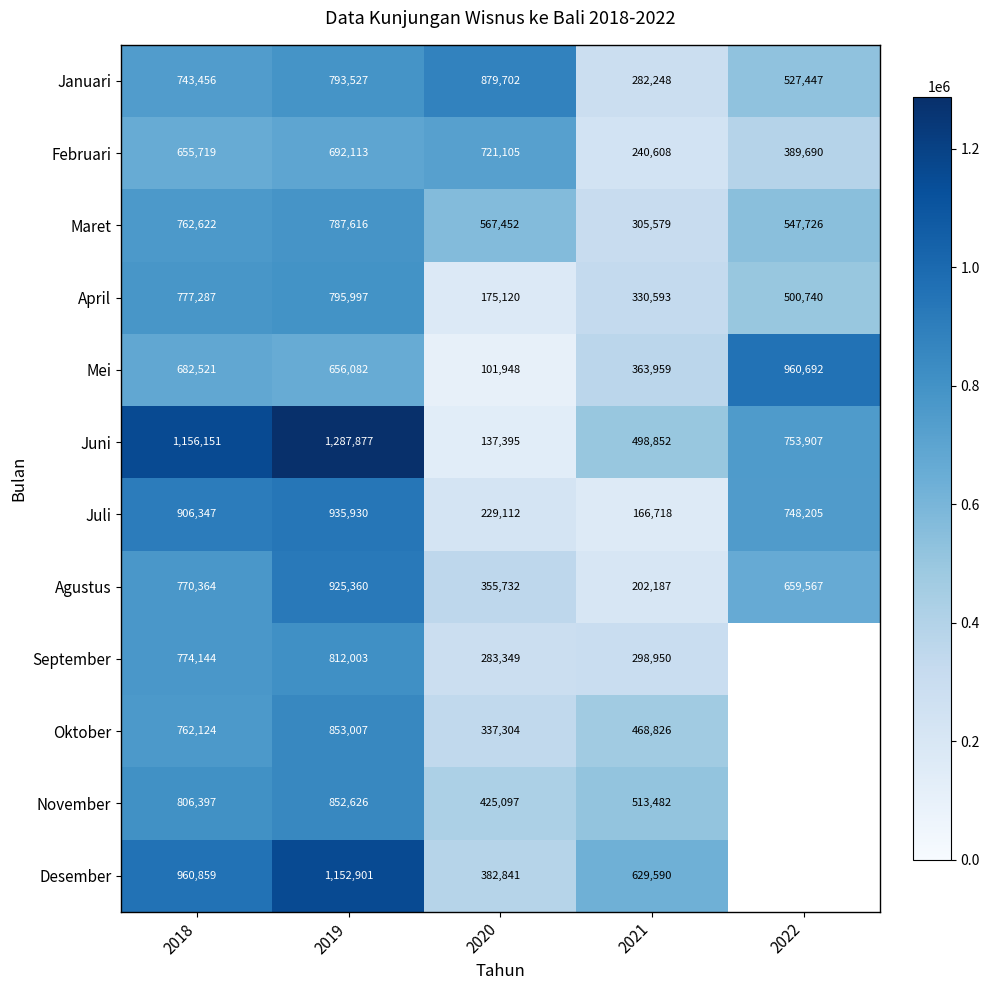

At how many categories does at least one series exceed 482331?

5